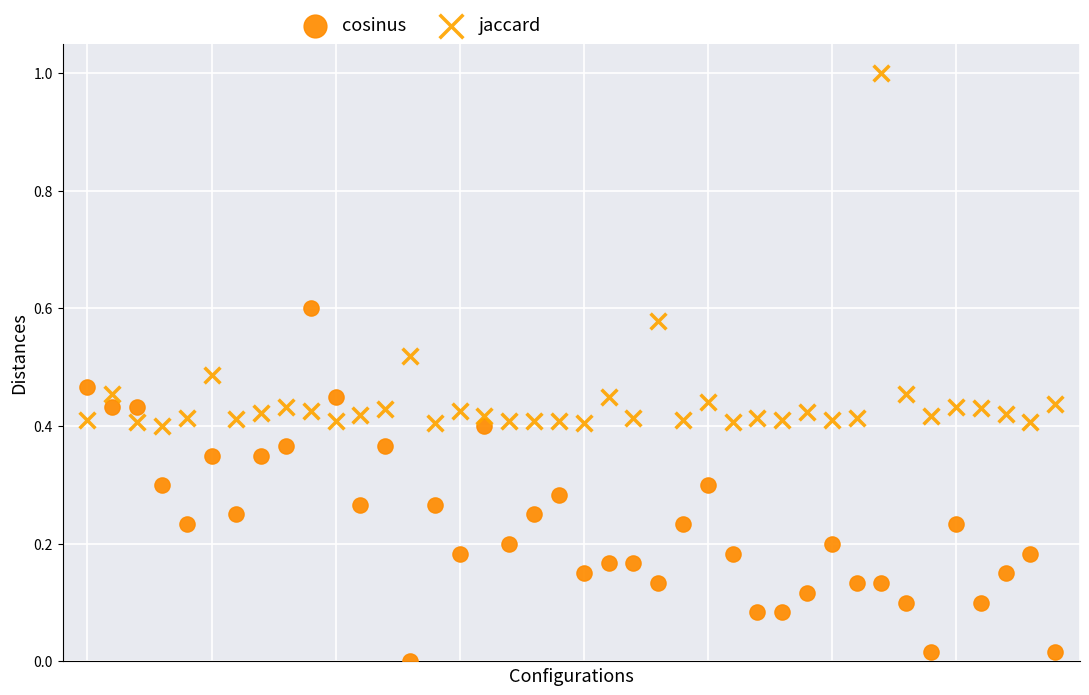

Across all data points, what is the range of Y values (max minus min)?

1.0